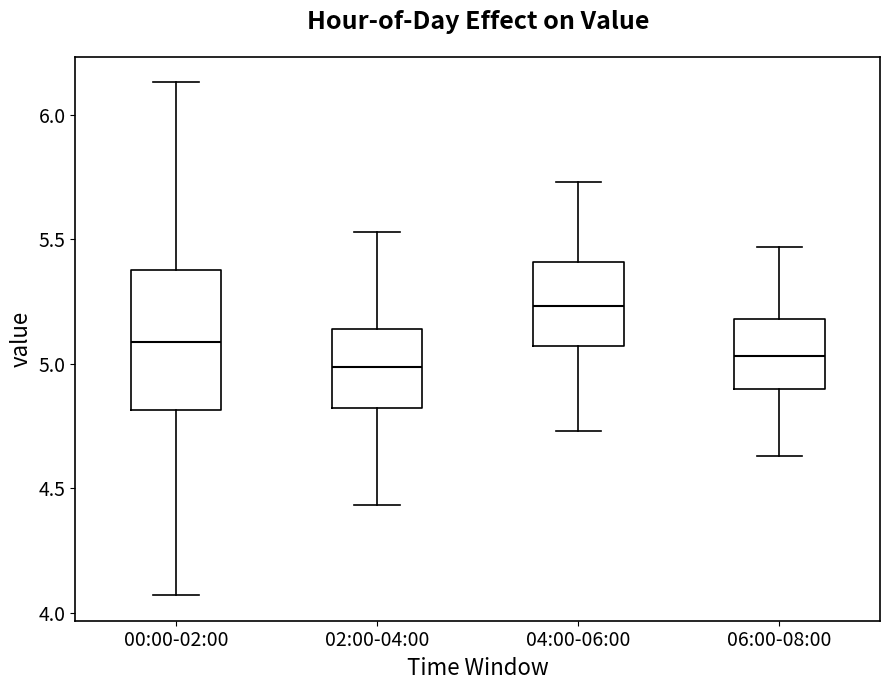

Reading left to right, read every box against the y-axis: the position of its median line, the range the box covers, and the ends of its whiskers. The values are not printed on the chart, so give them approximately, as read against the axis.

00:00-02:00: median 5.10, box 4.80 to 5.40, whiskers 4.05 to 6.15
02:00-04:00: median 5.00, box 4.80 to 5.15, whiskers 4.45 to 5.55
04:00-06:00: median 5.25, box 5.05 to 5.40, whiskers 4.75 to 5.75
06:00-08:00: median 5.05, box 4.90 to 5.20, whiskers 4.65 to 5.45